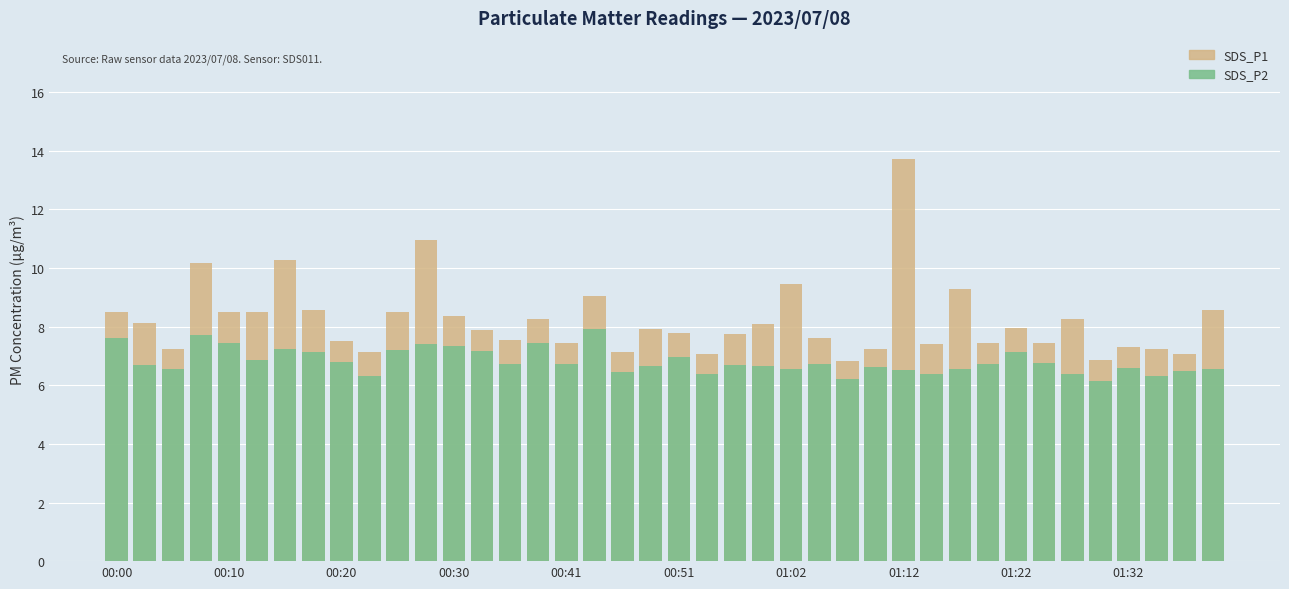

What is the smallest value displayed?

6.2